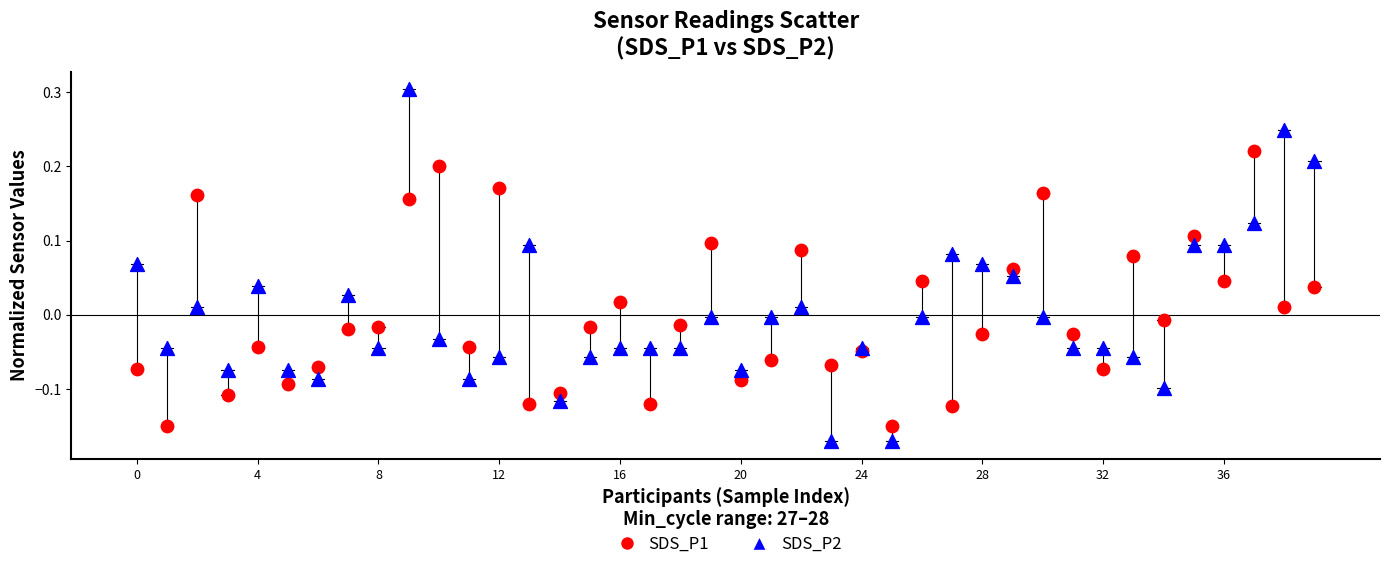

Which series has the largest Y range (max minus min)?

SDS_P2